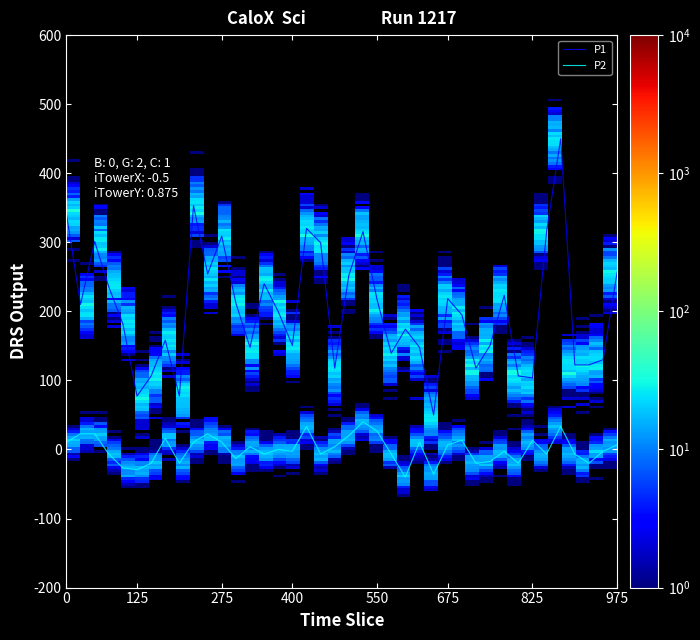

Which series has the largest range (max minus min)?

P1